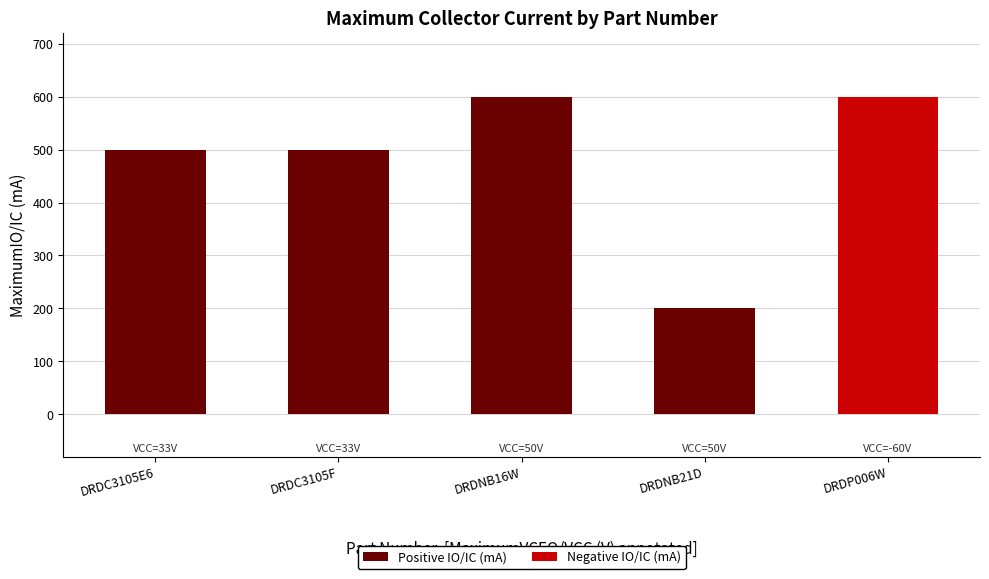

How many Positive IO/IC (mA) values are between 200 and 500?

3